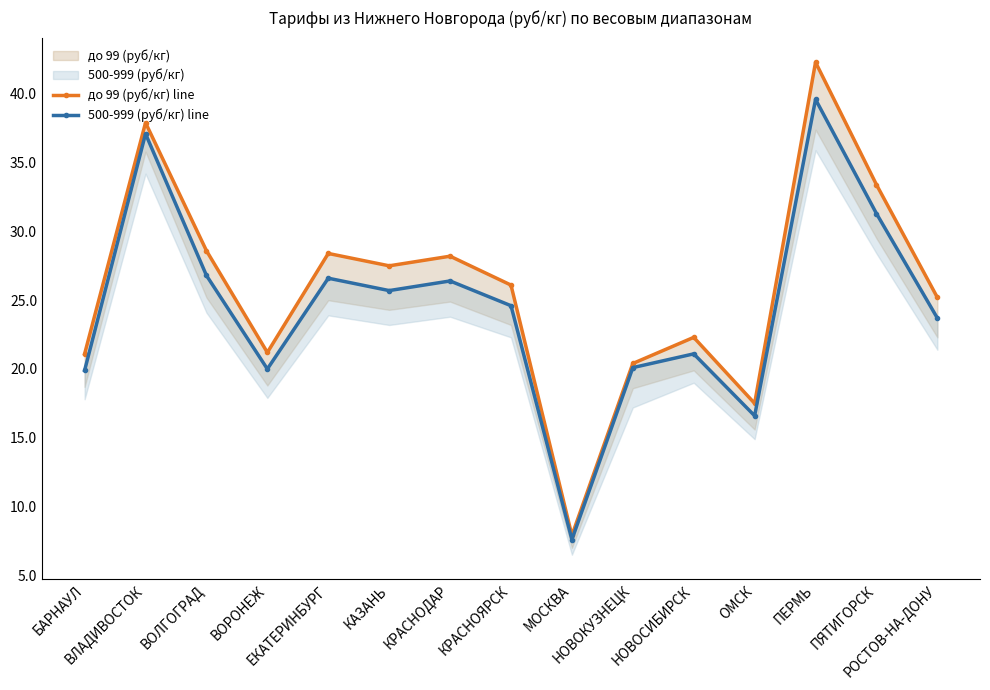

What is the label of the 8th point from the right?

КРАСНОЯРСК